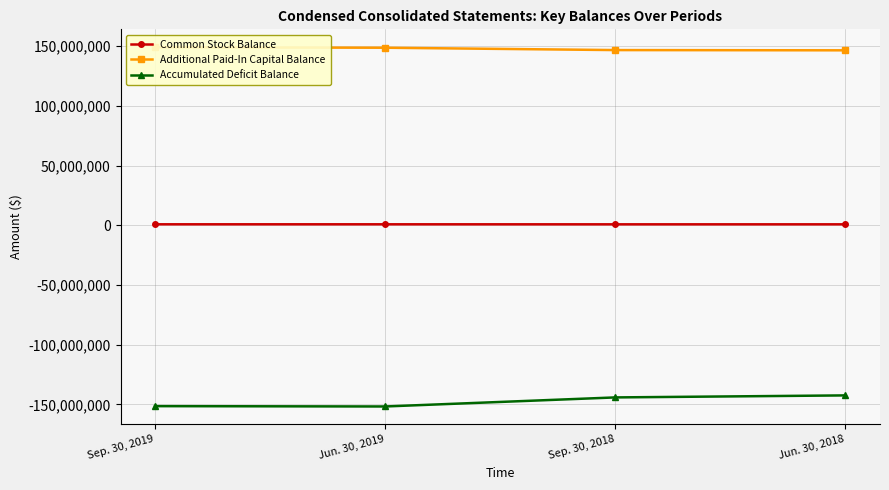

True or false: Additional Paid-In Capital Balance and Common Stock Balance cross at least once.

False